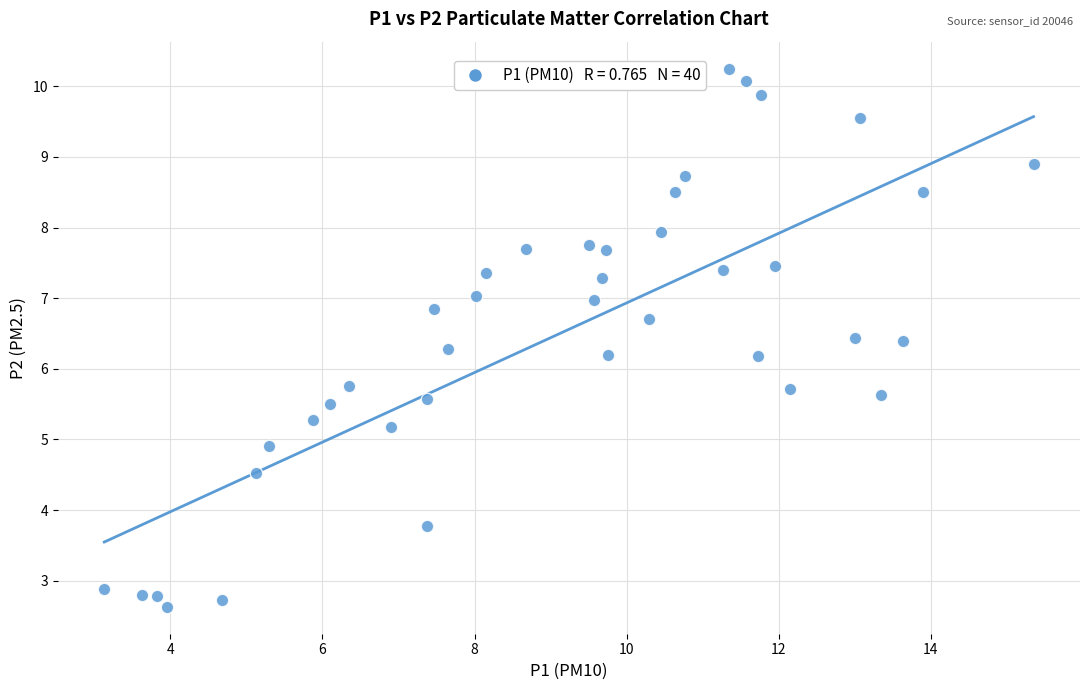

What is the range of X values (max minus min)?

12.2